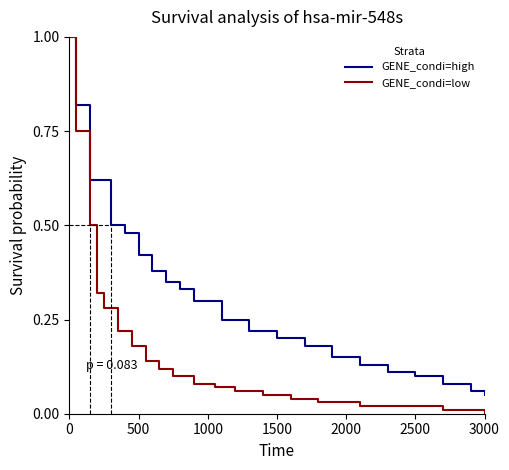

Is the value of GENE_condi=low at 20 greater than the value of GENE_condi=high at 16?

No